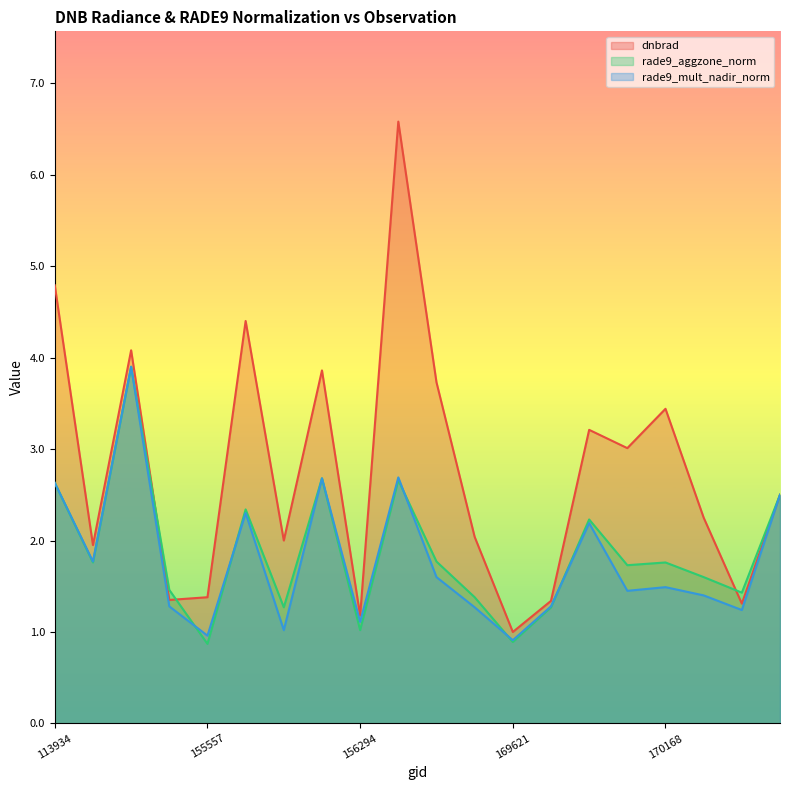

Which has a higher value, 169621 or 156294?

156294